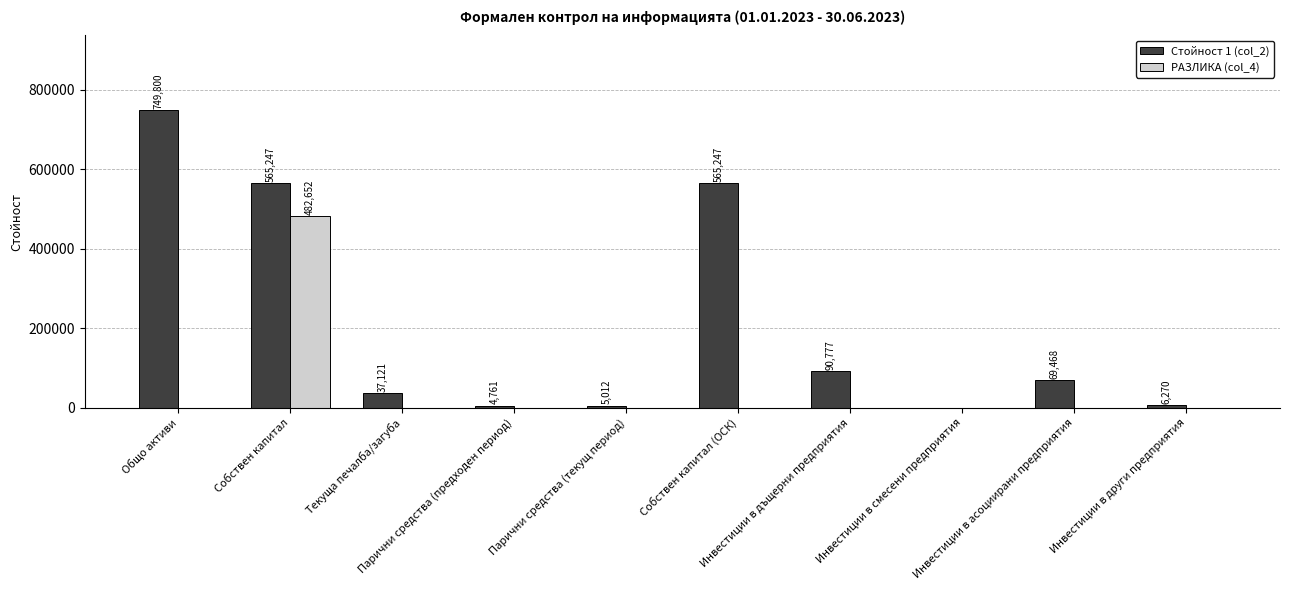

Is it true that РАЗЛИКА (col_4) equals 280172 at Парични средства (предходен период)?

False